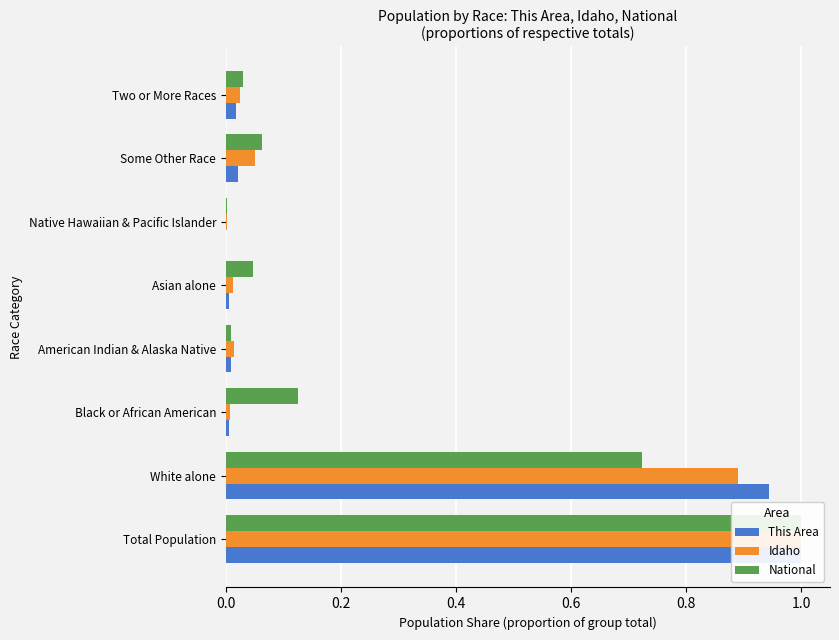

How many data points in This Area are above 0?

7